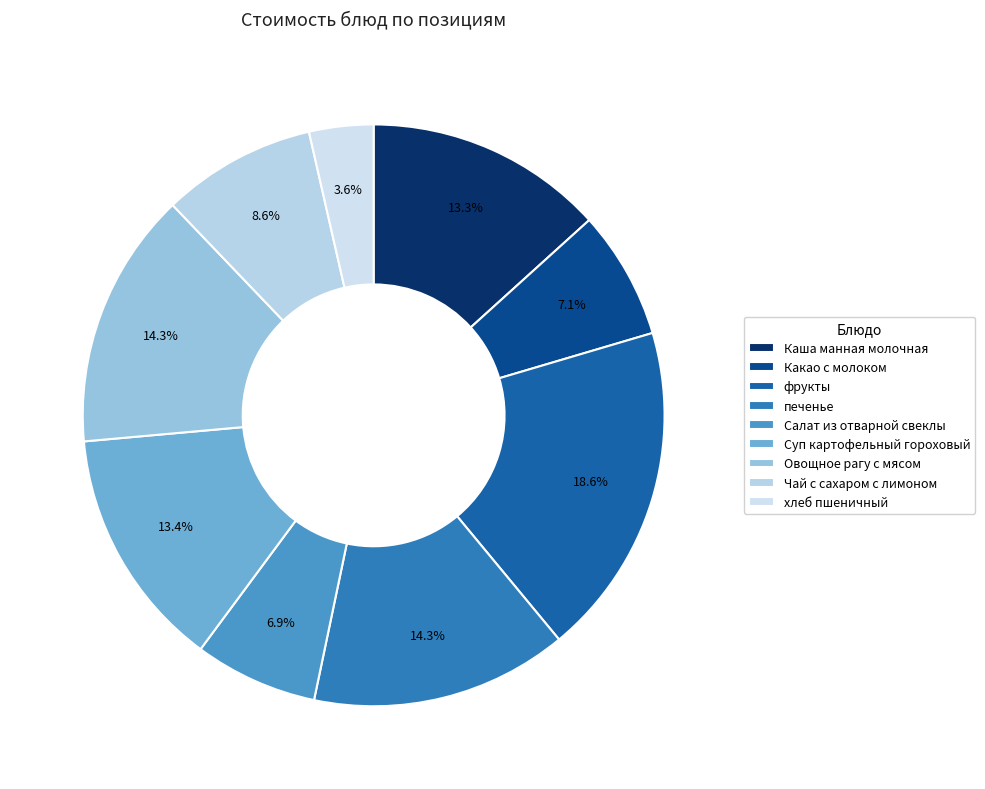

Count the number of slices in the pie.

9